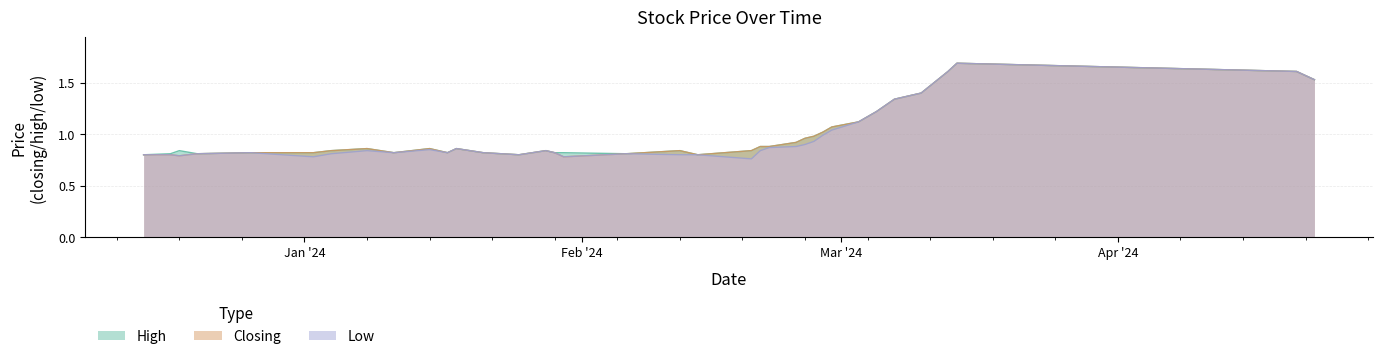

Is the value of Low at 39 greater than the value of High at 18?

No